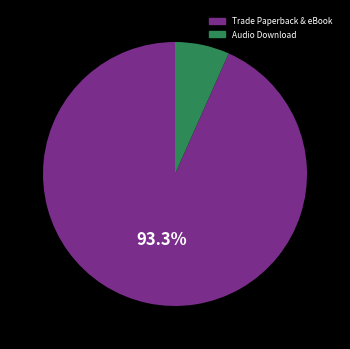

Is there any slice that represents more than half of the pie?

Yes